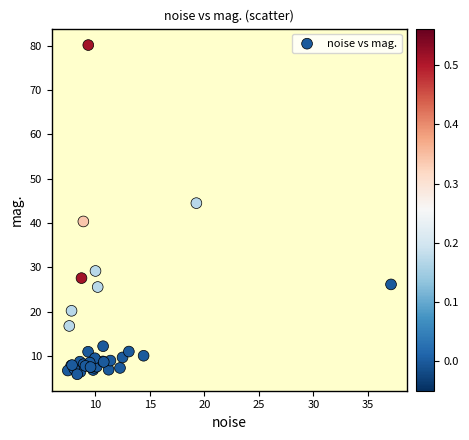

What Y value in the scatter plot is closest to 43?

44.5